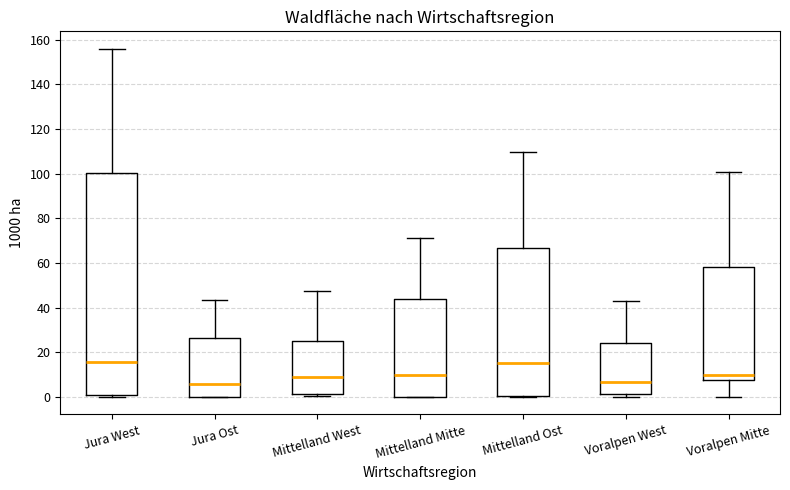

Where is the upper edge of the box for Jura Ost on the y-axis? The values are not printed on the chart, so give them approximately, as read against the axis.

26